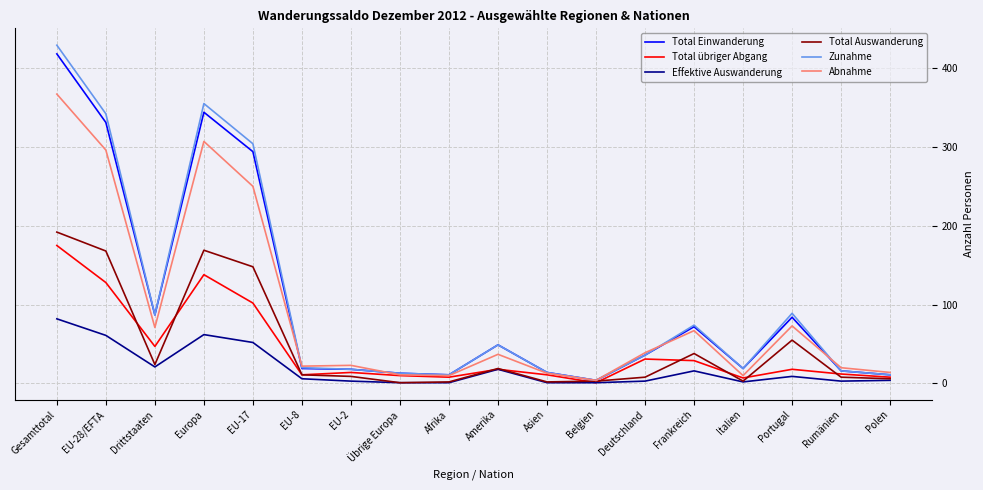

At which category is the sum across all series the highest?

Gesamttotal